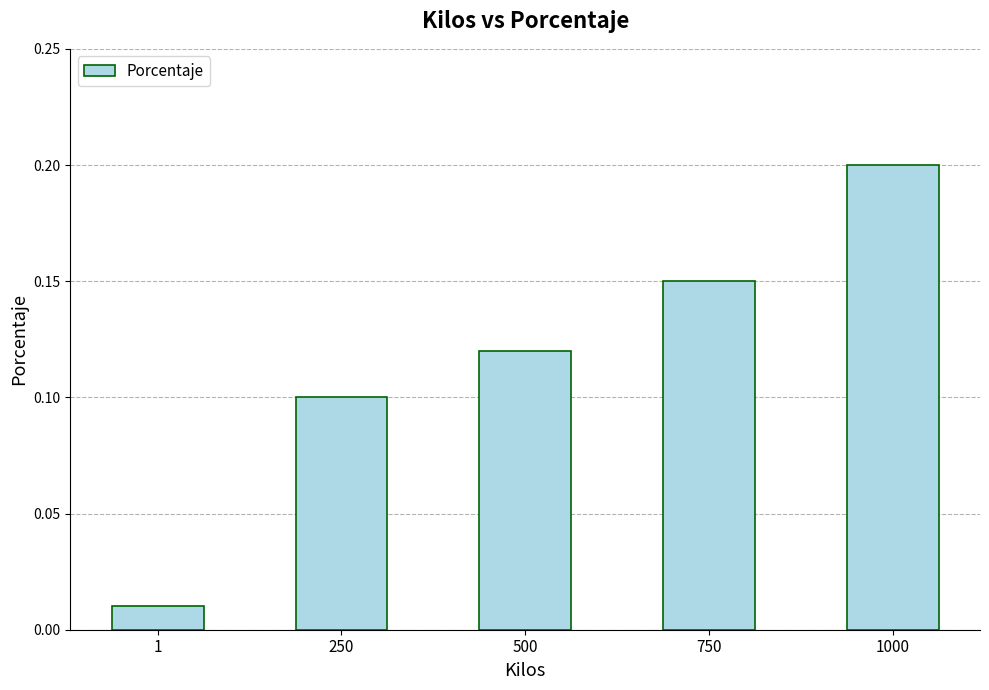

Rank the categories by value from lowest to highest.

1, 250, 500, 750, 1000